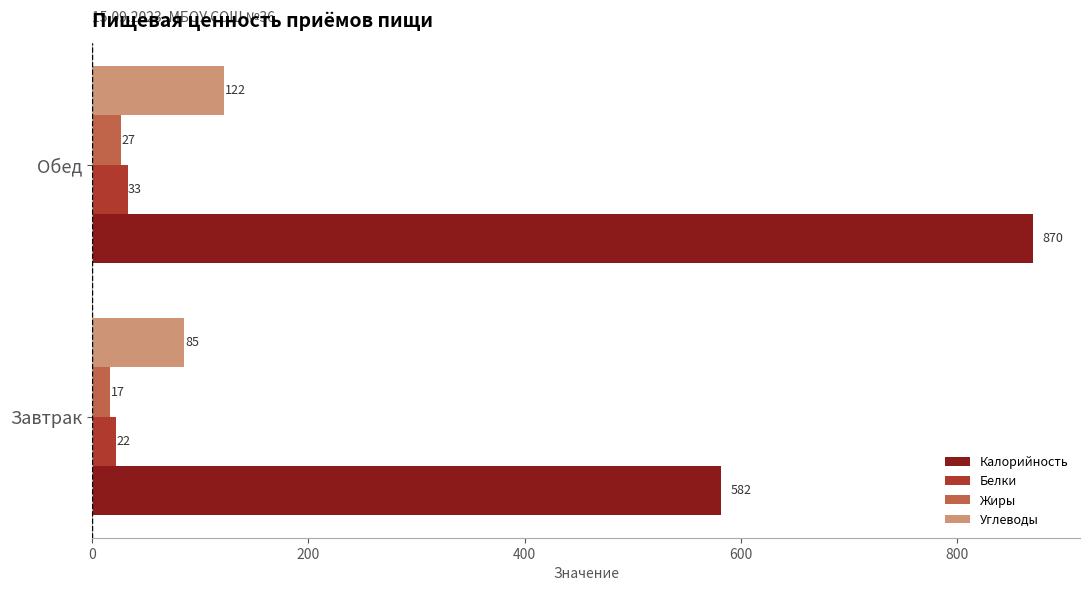

Which series has the largest total across all categories?

Калорийность